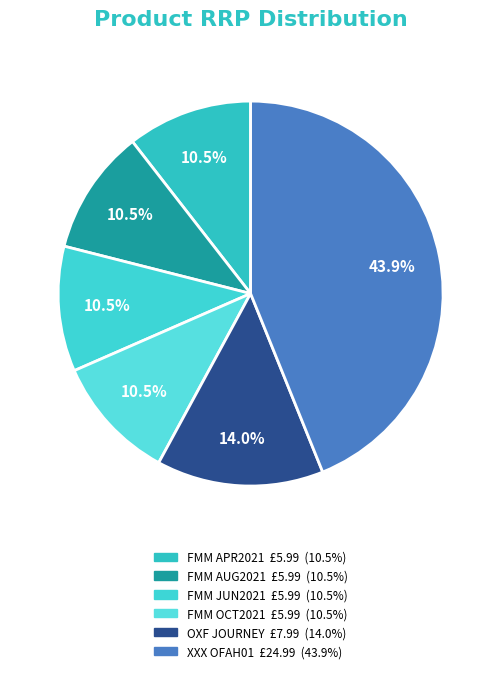

To the nearest percent, what is the difference between the largest and smallest slice percentages?

33%